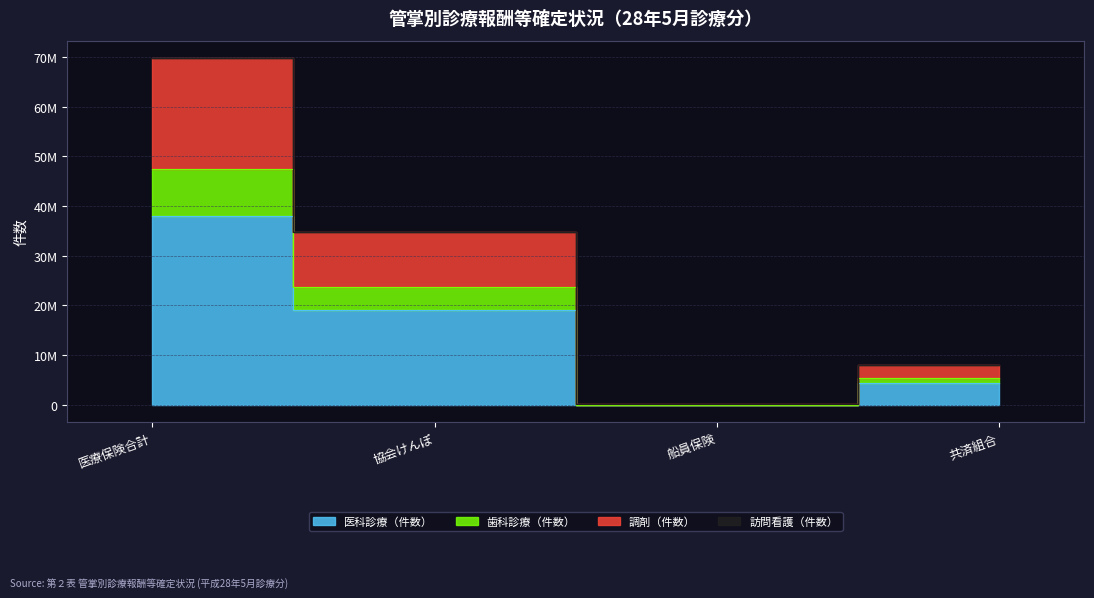

True or false: 調剤（件数） and 訪問看護（件数） cross at least once.

False